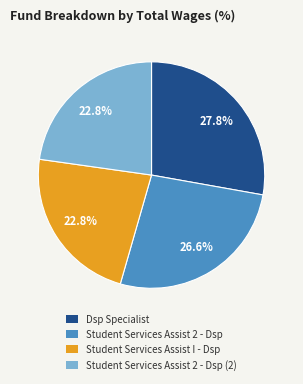

Is there any slice that represents more than half of the pie?

No